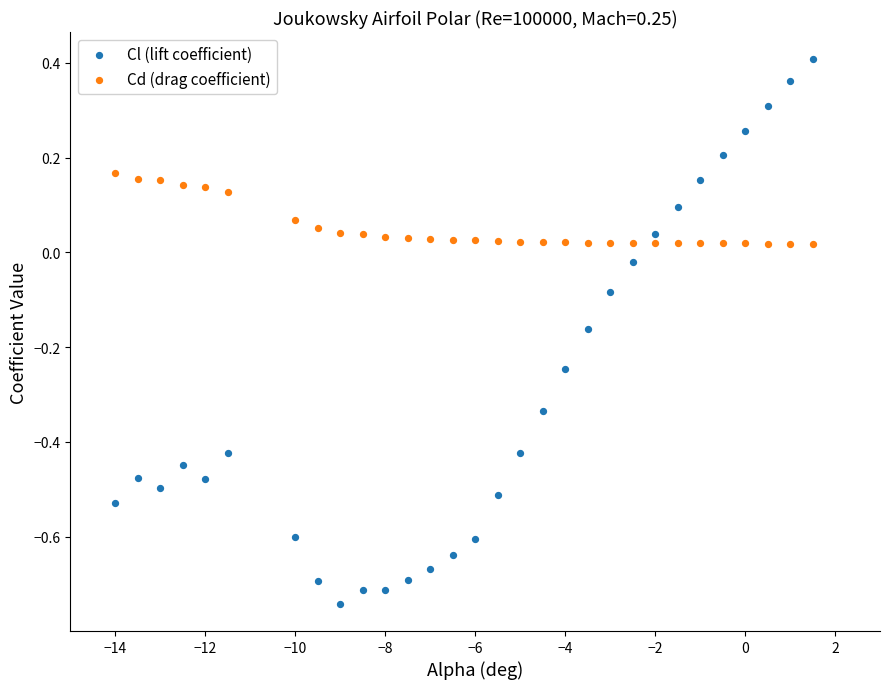

Across all data points, what is the range of Y values (max minus min)?

1.1